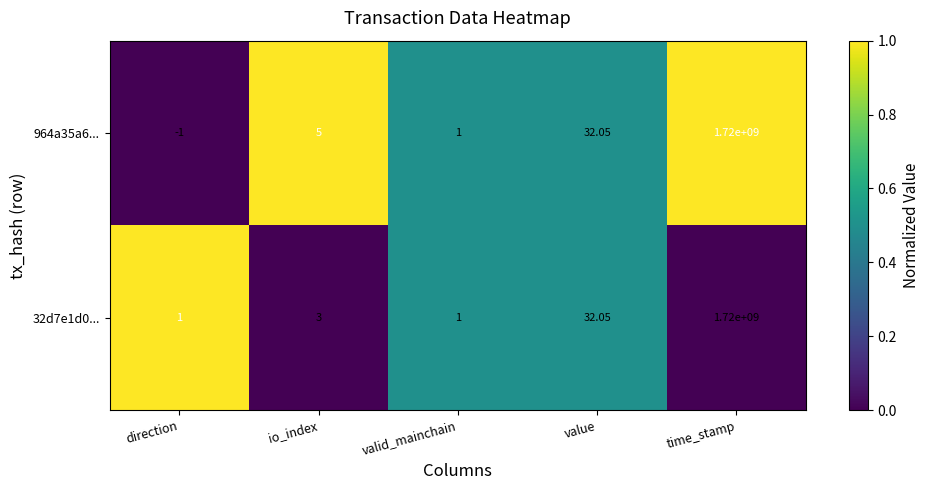

List the labels in order of 964a35a6... value, smallest first.

direction, valid_mainchain, io_index, value, time_stamp